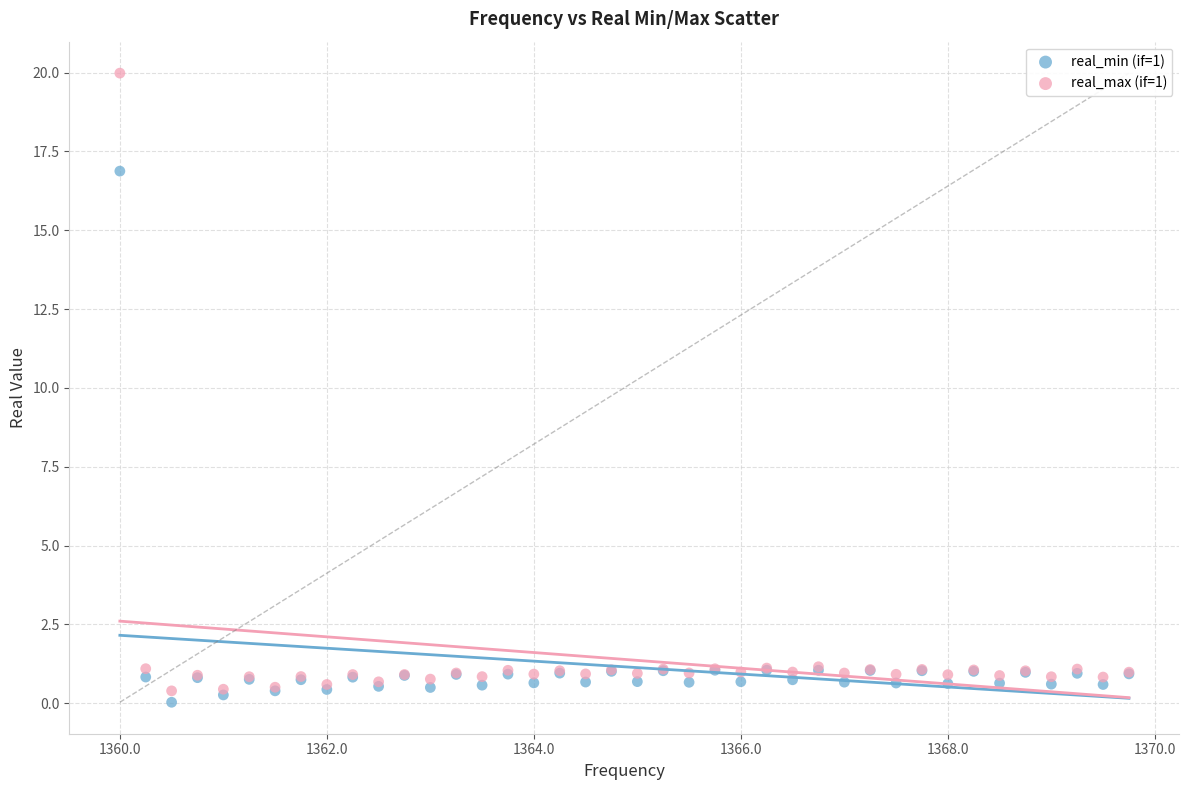

Which series has the widest spread of Y values?

real_max (if=1)